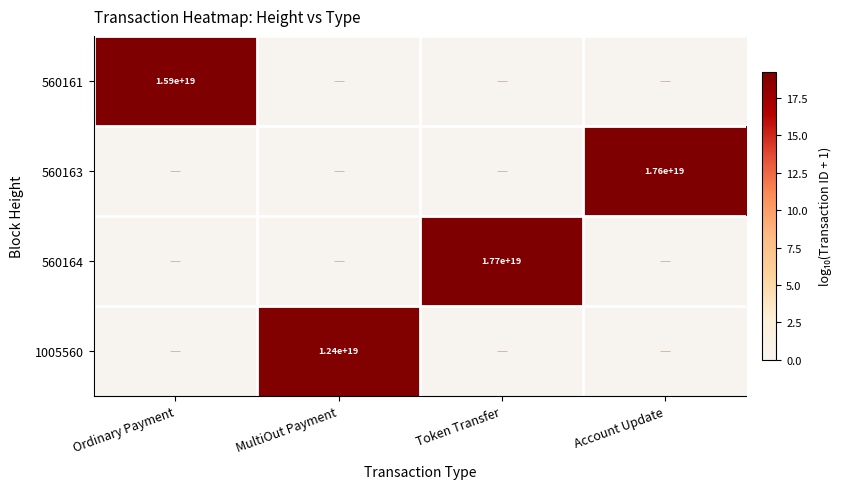

What is the difference between the maximum and second lowest values in the 560163 series?

19.2